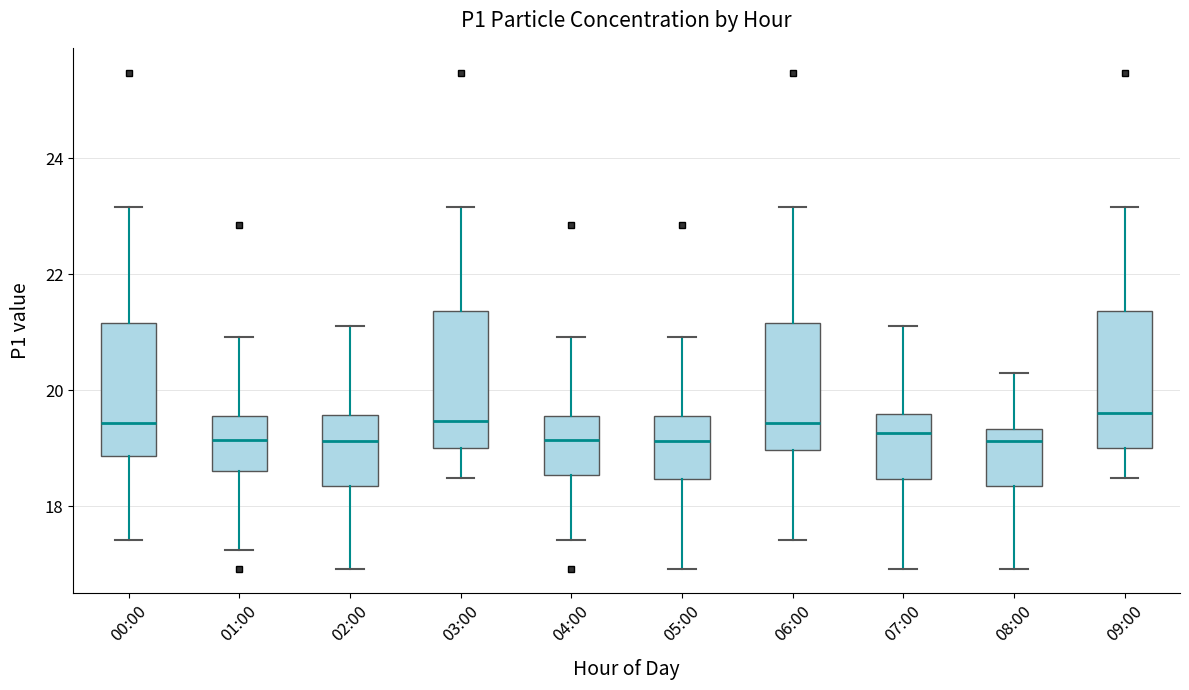

Reading left to right, transcribe this box plot: for each box, give where its median line is, the range the box spans, and where its two whiskers end, as read against the y-axis. The values are not printed on the chart, so give them approximately, as read against the axis.

00:00: median 19.4, box 18.8 to 21.2, whiskers 17.4 to 23.2
01:00: median 19.2, box 18.6 to 19.6, whiskers 17.2 to 21.0
02:00: median 19.2, box 18.4 to 19.6, whiskers 17.0 to 21.2
03:00: median 19.4, box 19.0 to 21.4, whiskers 18.4 to 23.2
04:00: median 19.2, box 18.6 to 19.6, whiskers 17.4 to 21.0
05:00: median 19.2, box 18.4 to 19.6, whiskers 17.0 to 21.0
06:00: median 19.4, box 19.0 to 21.2, whiskers 17.4 to 23.2
07:00: median 19.2, box 18.4 to 19.6, whiskers 17.0 to 21.2
08:00: median 19.2, box 18.4 to 19.4, whiskers 17.0 to 20.4
09:00: median 19.6, box 19.0 to 21.4, whiskers 18.4 to 23.2